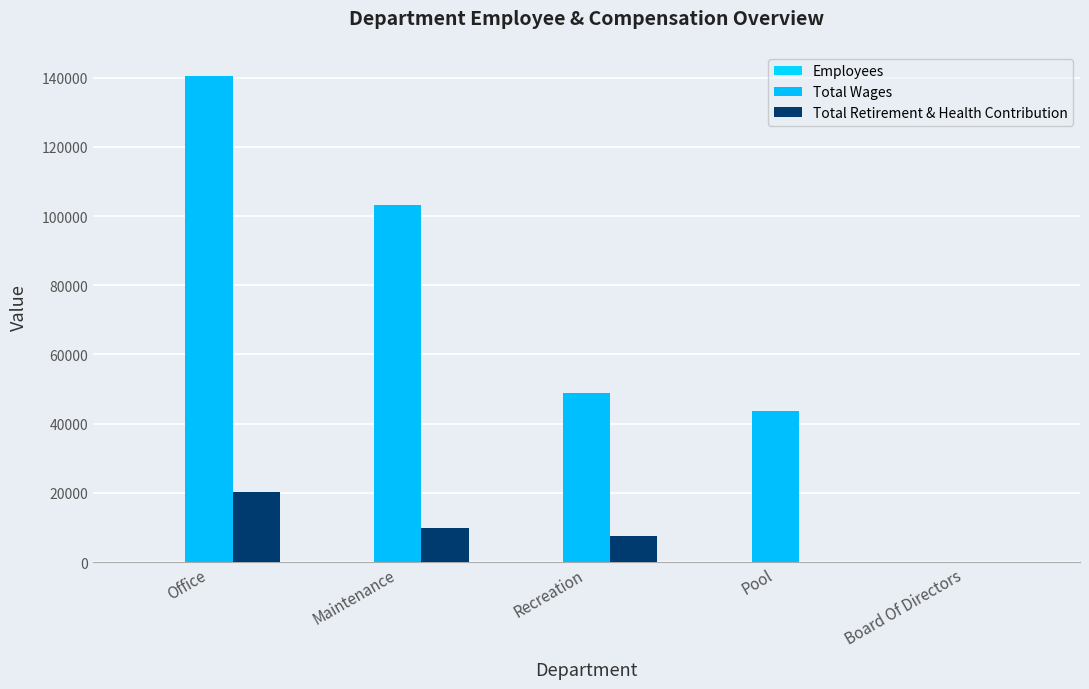

What is the average value of the Total Retirement & Health Contribution series?

7450